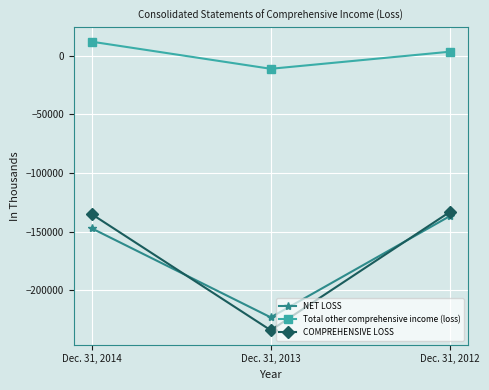

What value does the NET LOSS series have at Dec. 31, 2012, to the nearest 100?

-136700